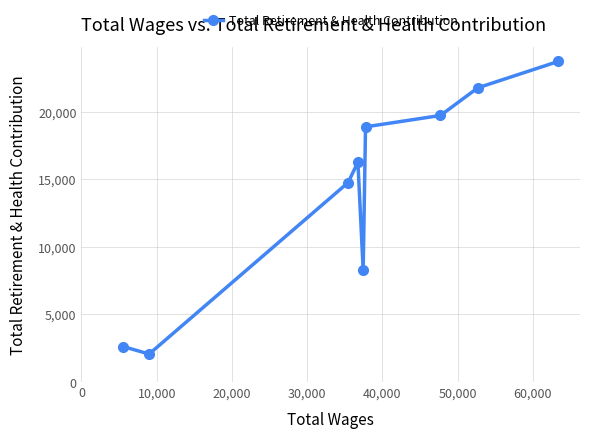

What is the difference between the maximum and second lowest values?

21090